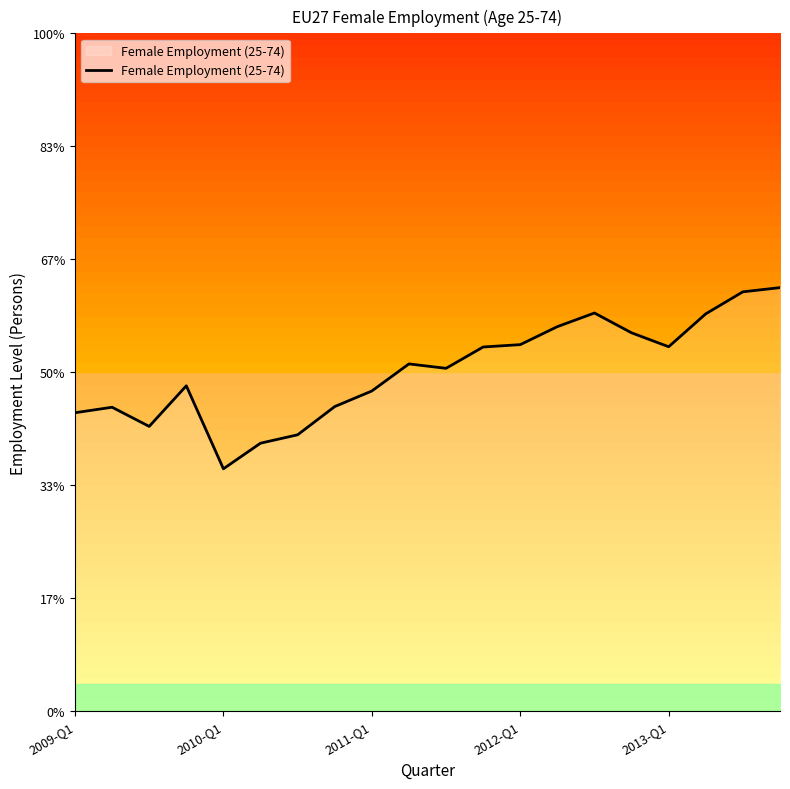

What is the difference between the maximum and minimum values?

1603.7